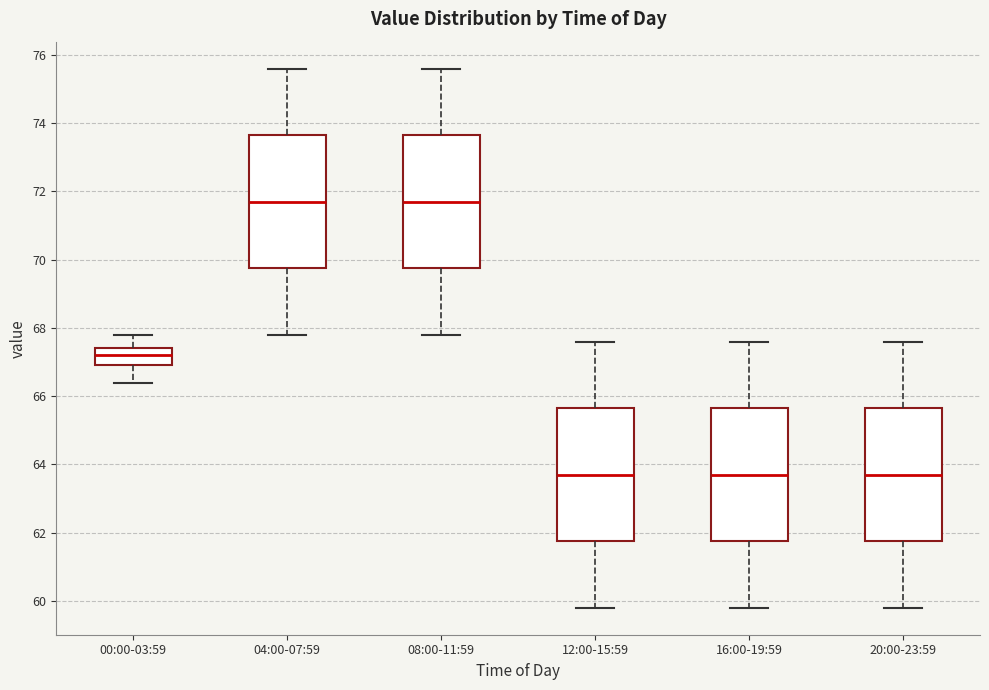

Where is the lower edge of the box for 04:00-07:59 on the y-axis? The values are not printed on the chart, so give them approximately, as read against the axis.

69.8